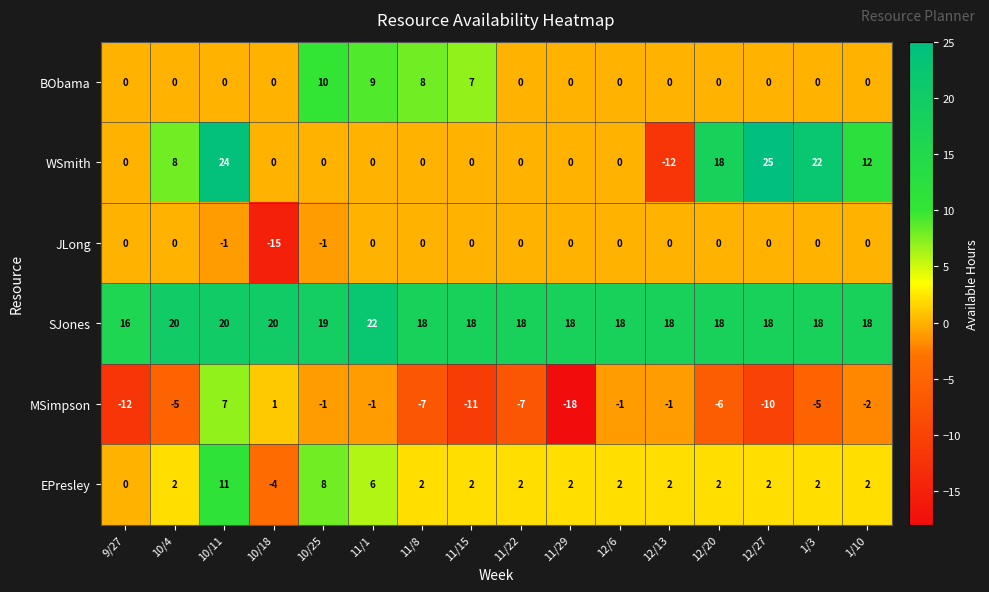

Which series has the largest range (max minus min)?

WSmith